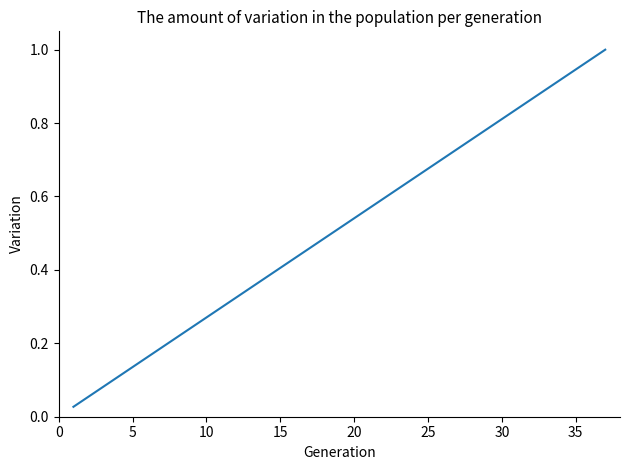

What is the difference between the maximum and minimum values?

1.0